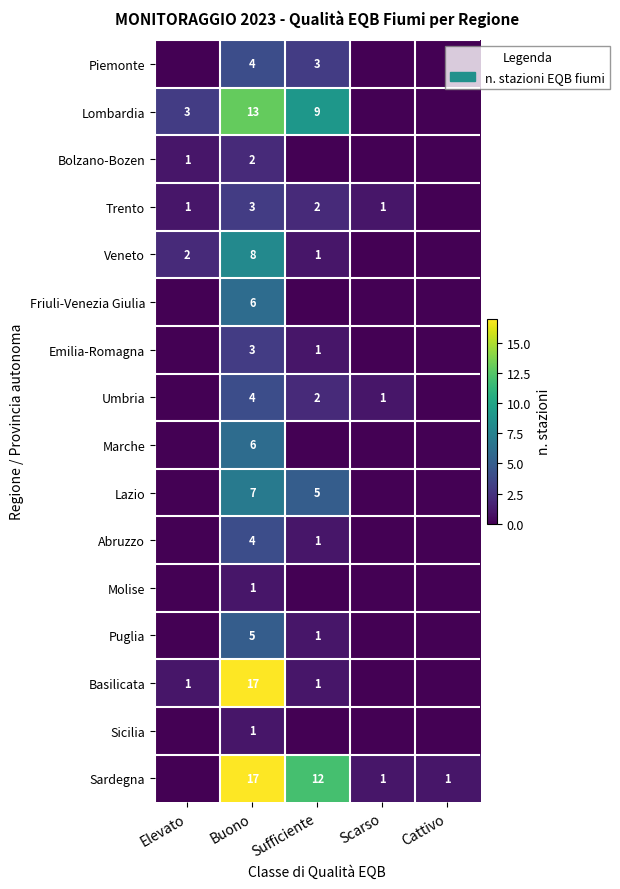

What is the total value across all series at Buono?

101